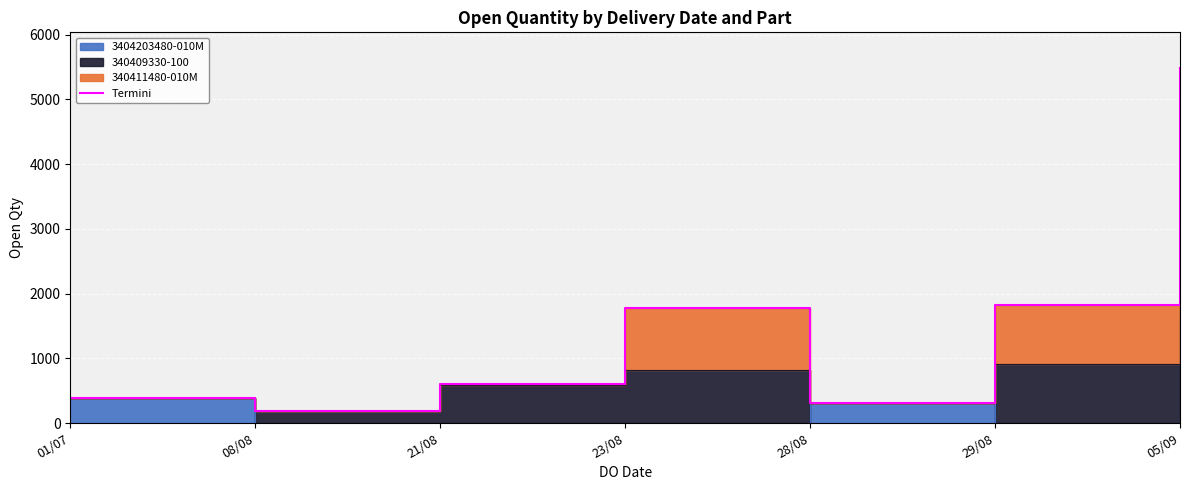

List the labels in order of value, largest first.

05/09, 29/08, 23/08, 21/08, 01/07, 28/08, 08/08